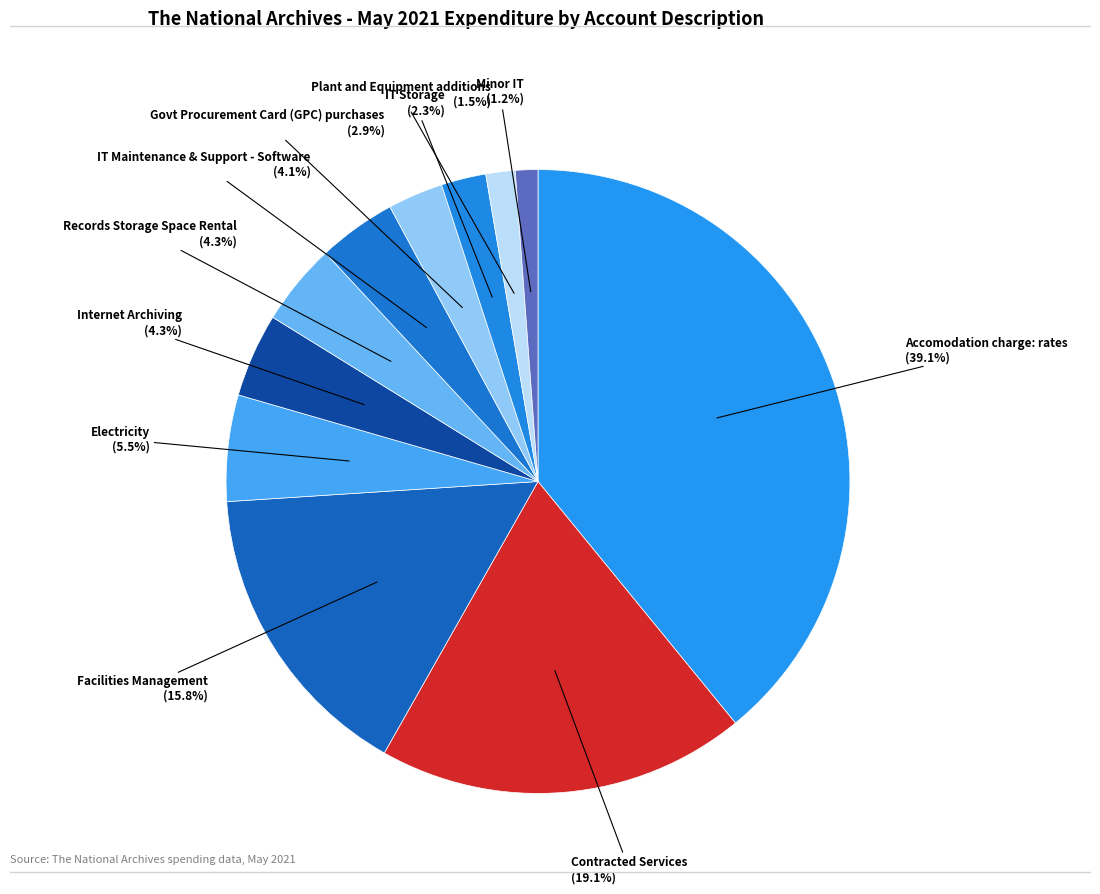

How many slices are in this pie chart?

11